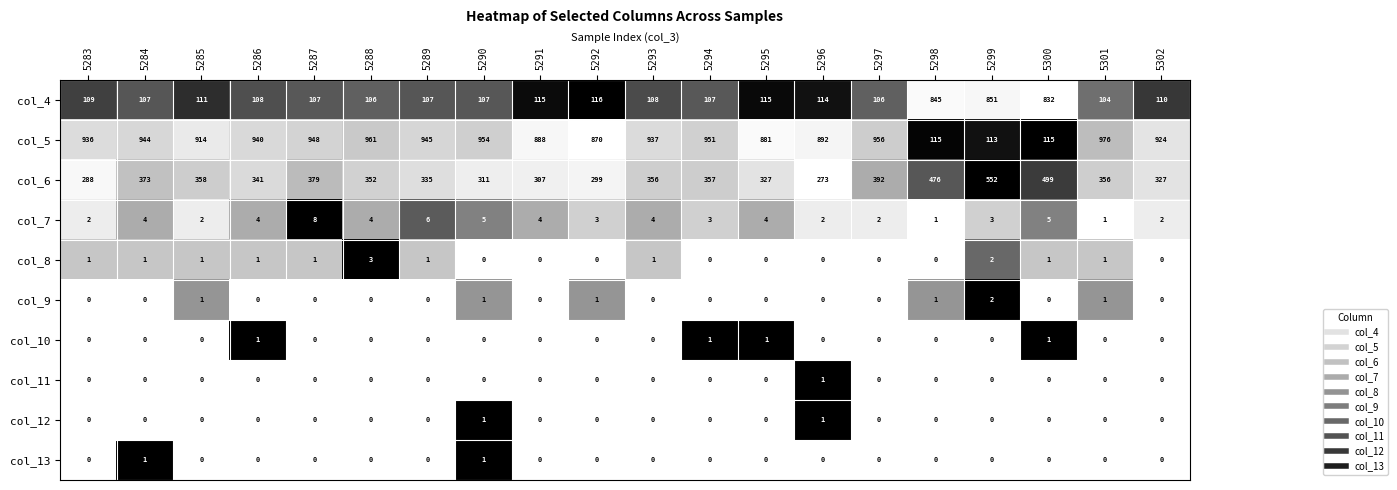

Where is col_6 nearest to the value 412?

5297